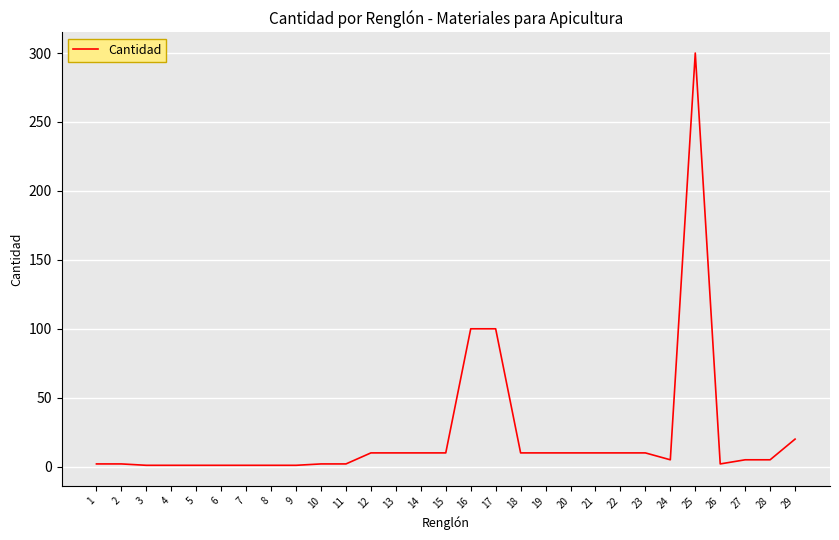

Where does the data first go above 5?

12